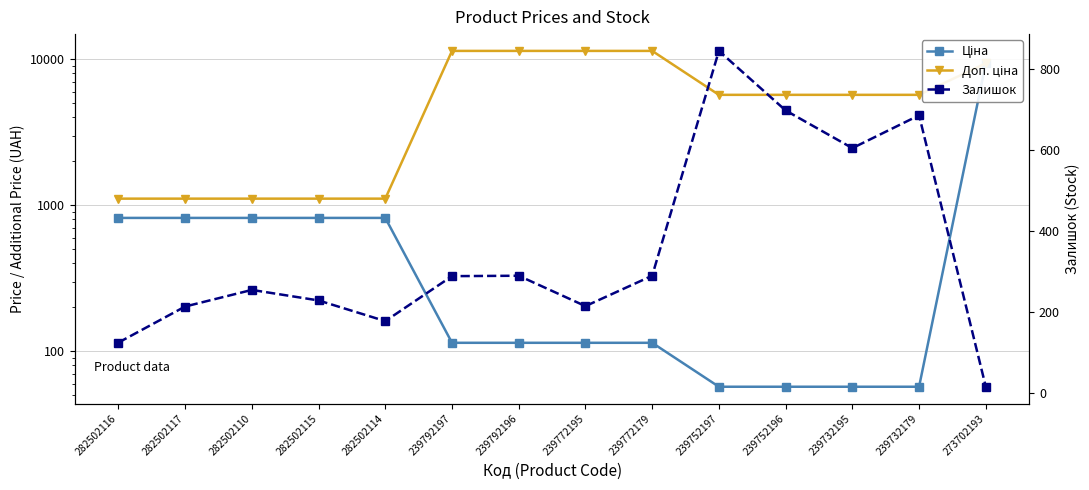

Rank the series at 282502114 from highest to lowest value.

Доп. ціна, Ціна, Залишок